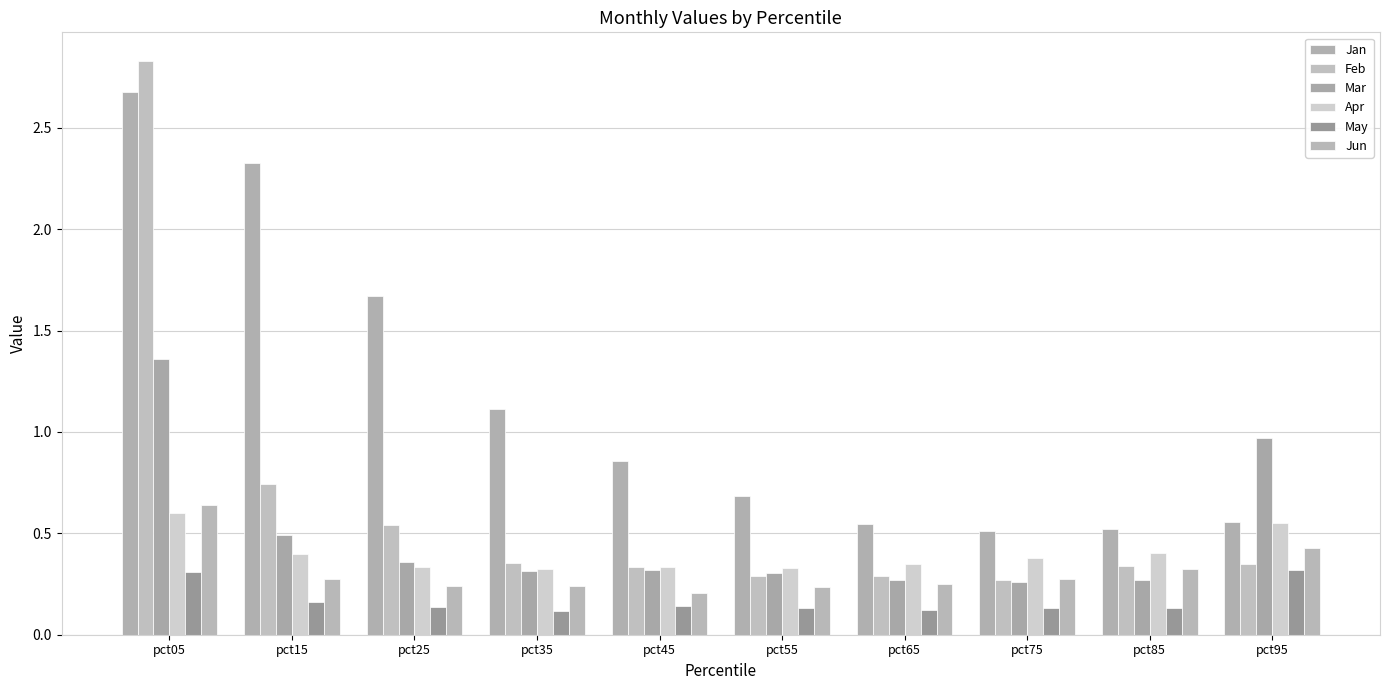

Which series changed the most between pct45 and pct95?

Mar